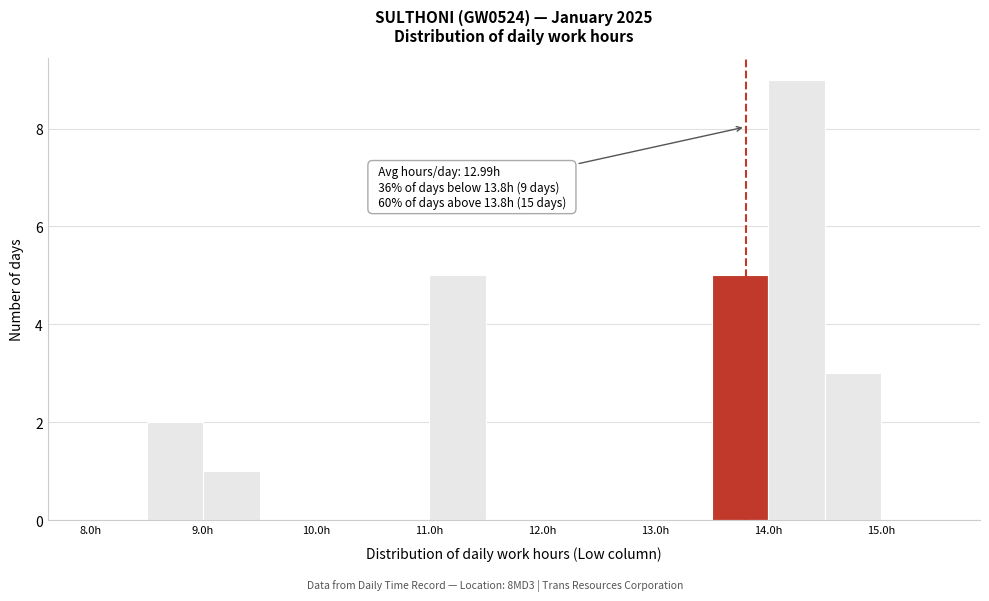

Over which range of the x-axis is the bar tallest?

14.0 to 14.5